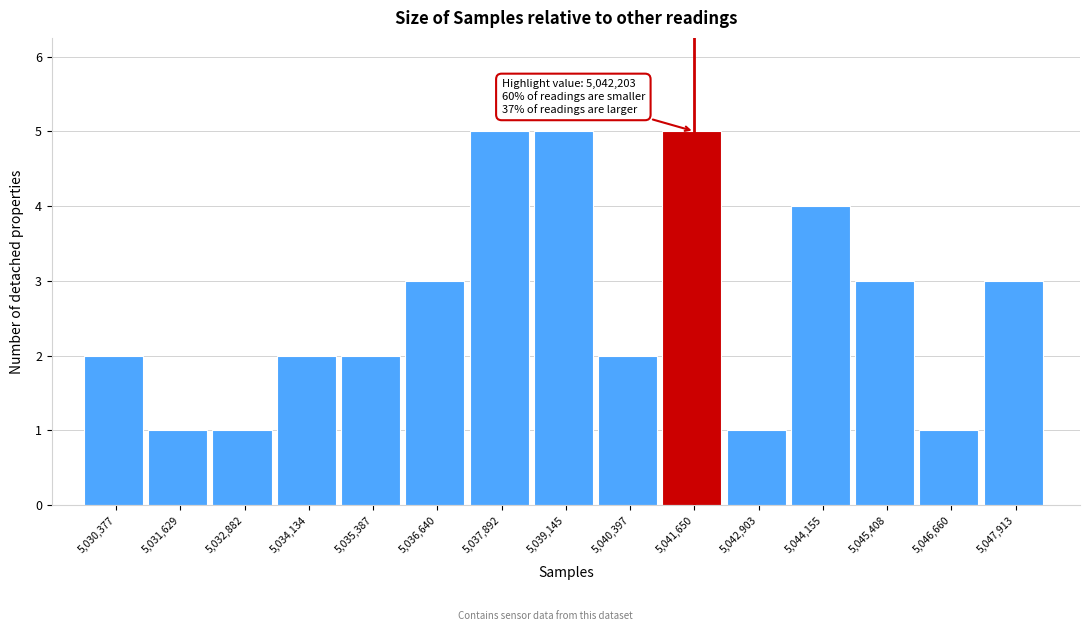

Reading left to right, list all the values displayed in this chart.

2	1	1	2	2	3	5	5	2	5	1	4	3	1	3